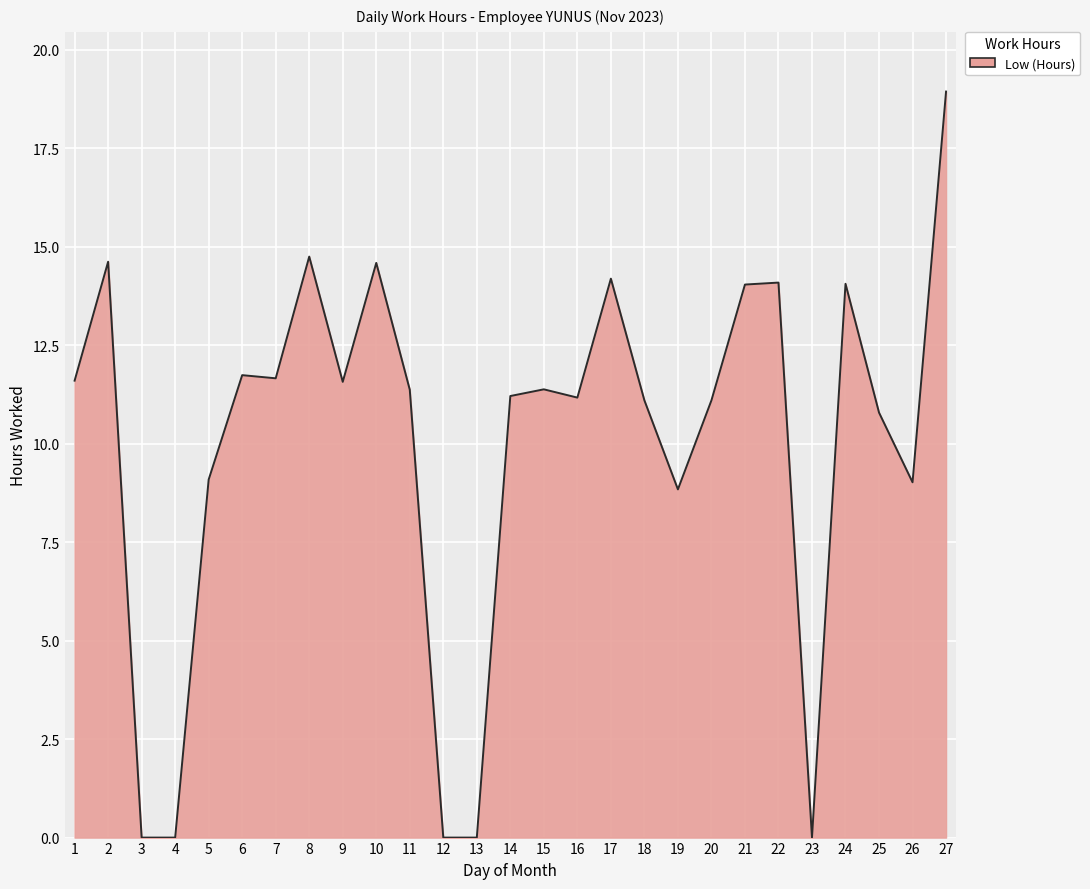

What is the difference between the values at 25 and 5?

1.7